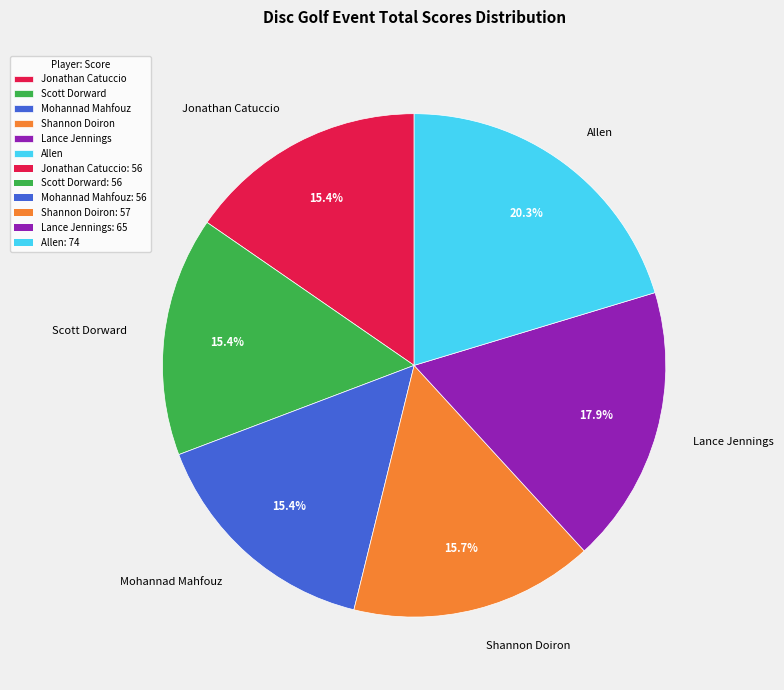

How many segments does this pie chart have?

6